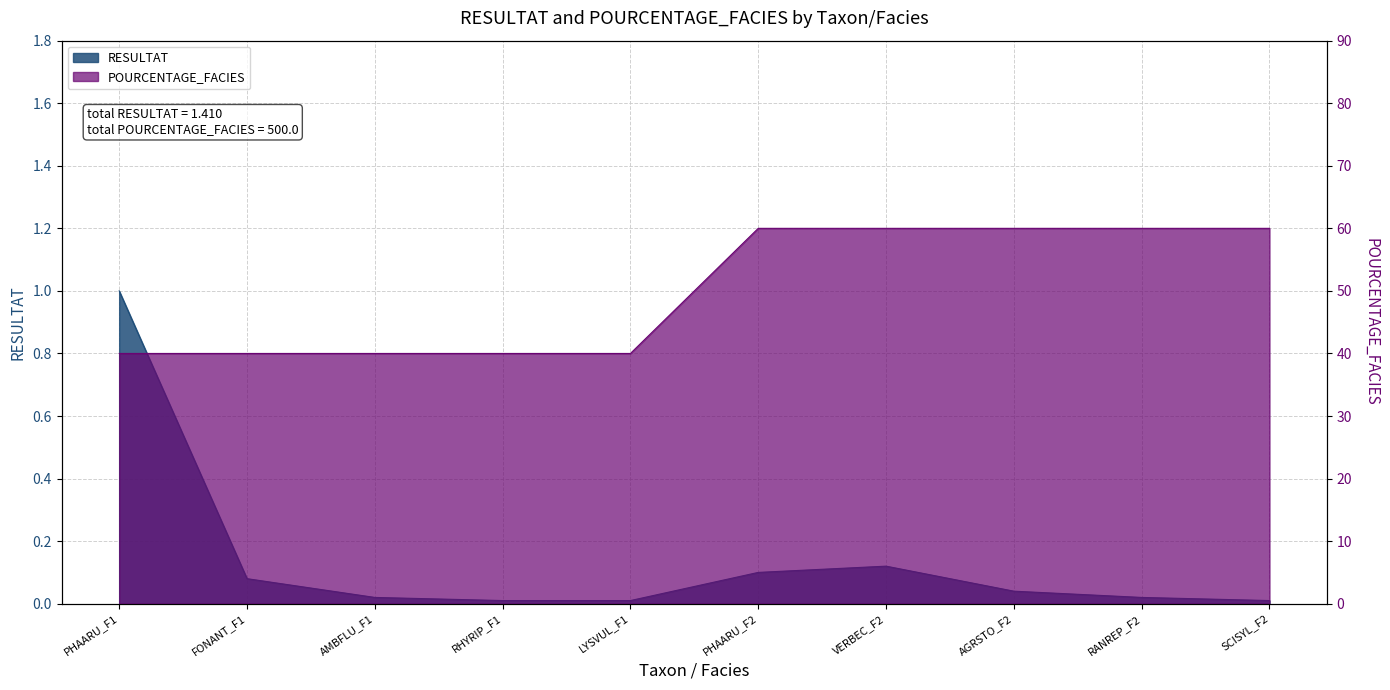

True or false: POURCENTAGE_FACIES and RESULTAT intersect in this chart.

False